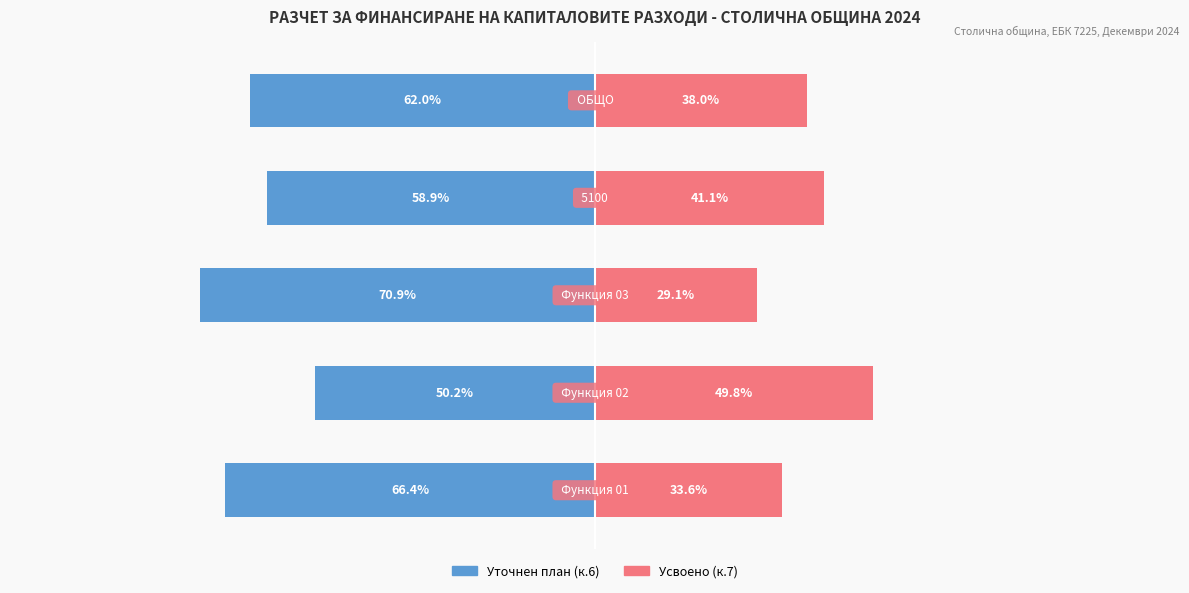

Reading left to right, what are all the values shown in this chart?

Уточнен план (к.6): -66.4	-50.2	-70.9	-58.9	-62.0
Усвоено (к.7): 33.6	49.8	29.1	41.1	38.0